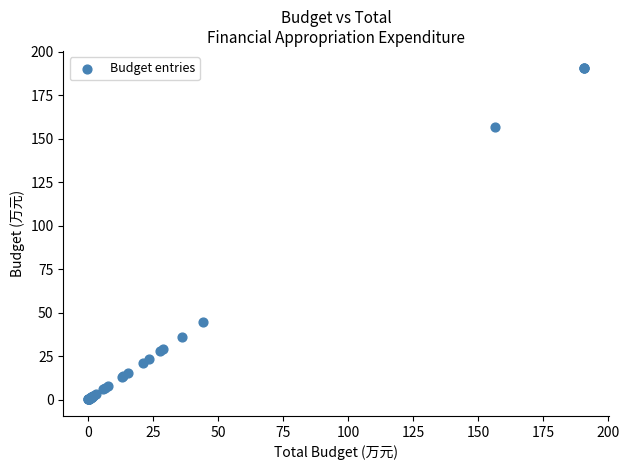

What Y value in the scatter plot is closest to 95?

44.4